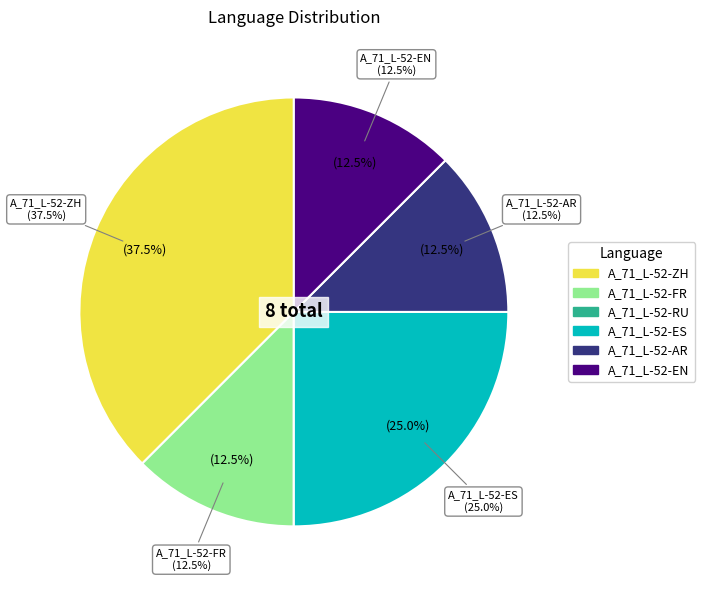

To the nearest percent, what percentage of the pie is A_71_L-52-FR?

12%